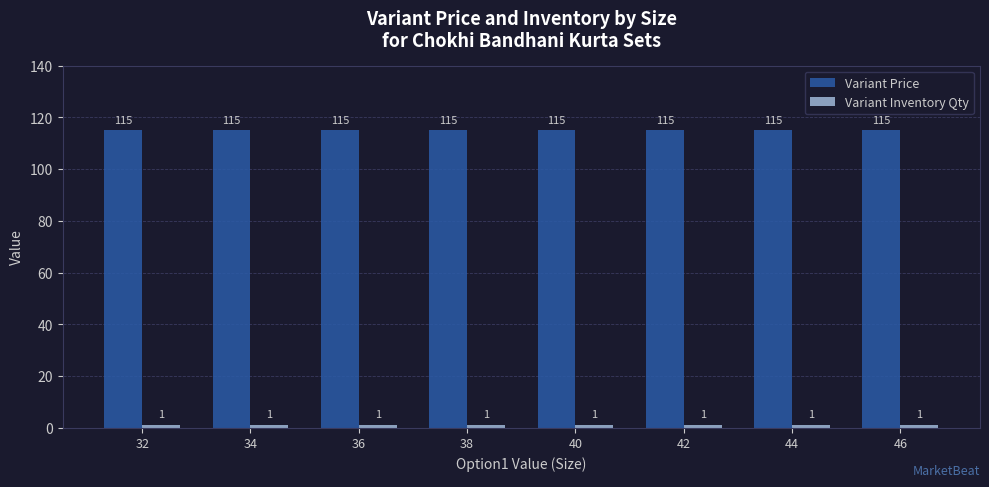

The Variant Price series shows 172 at 42. True or false?

False